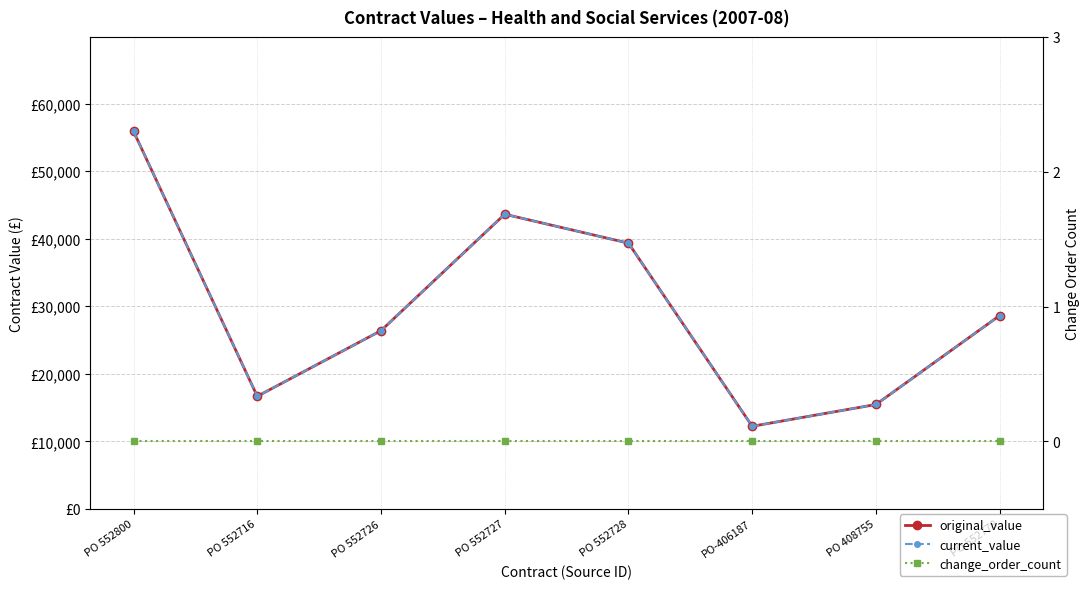

True or false: change_order_count and original_value intersect in this chart.

False